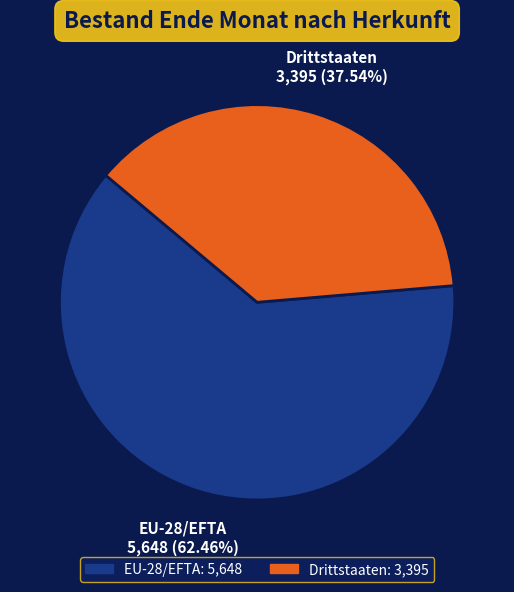

Which slice is the largest?

EU-28/EFTA